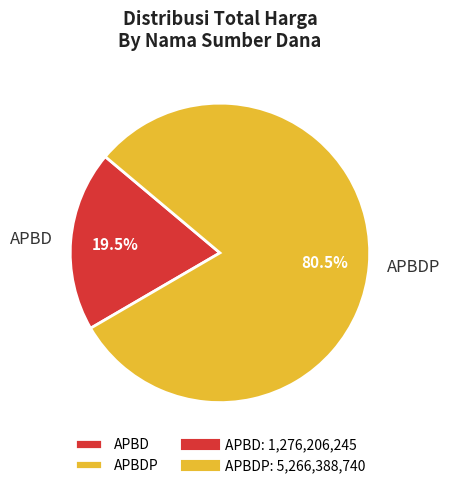

Which slice is the smallest?

APBD